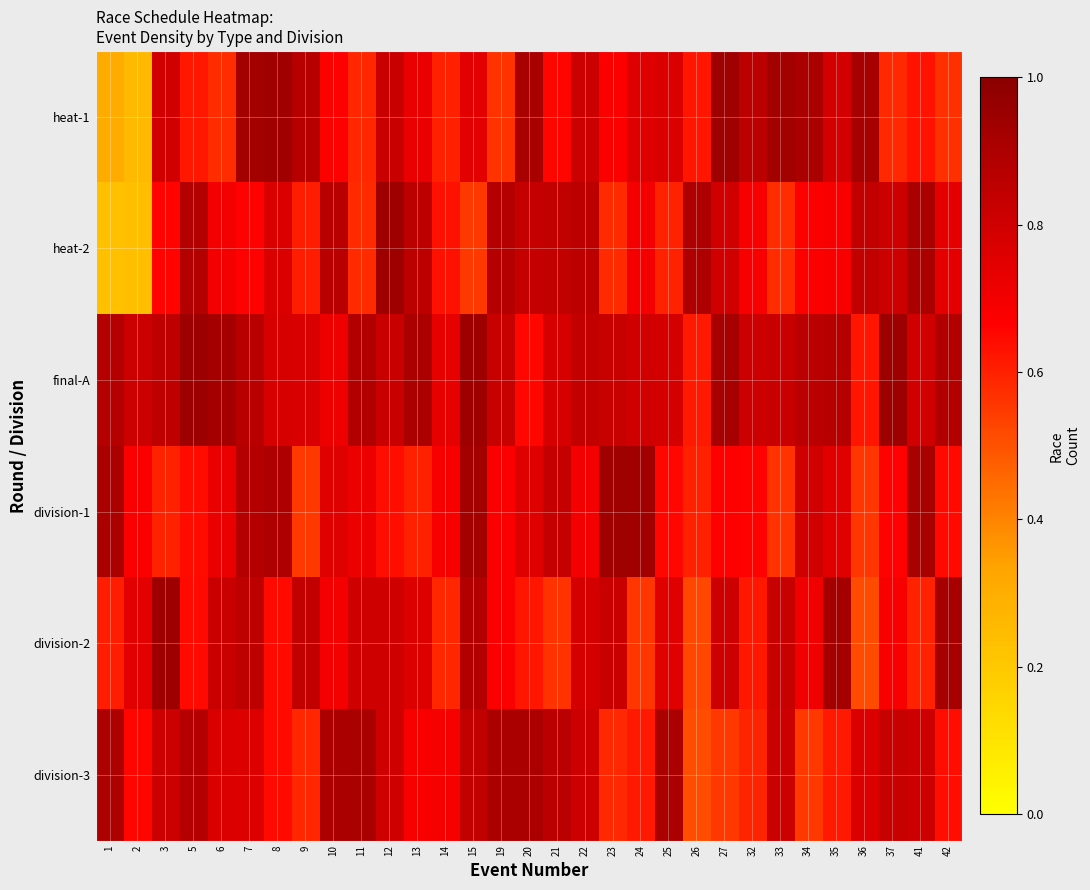

Count the number of data series in this chart.

6